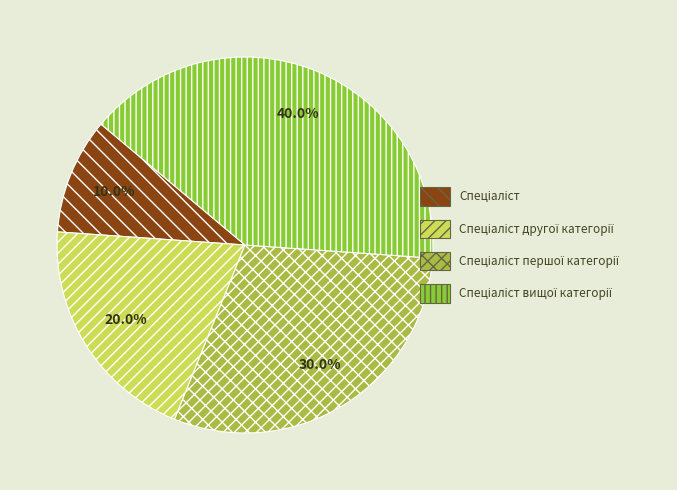

To the nearest percent, what is the average slice percentage?

25%